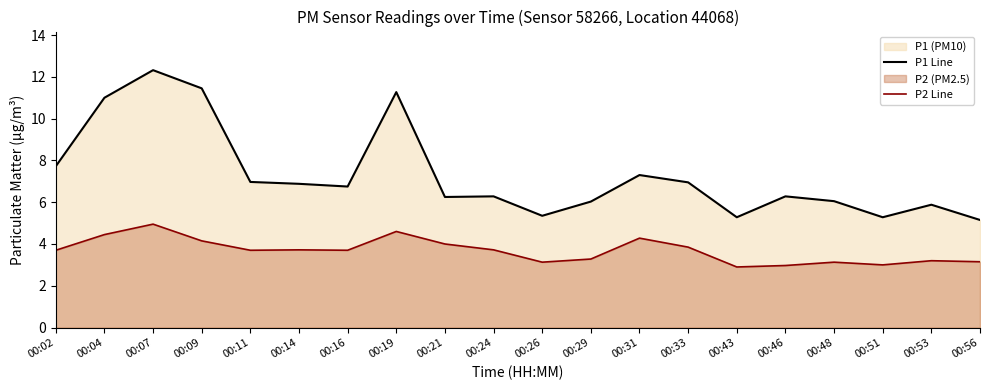

How many values in the P2 Line series exceed 3?

17